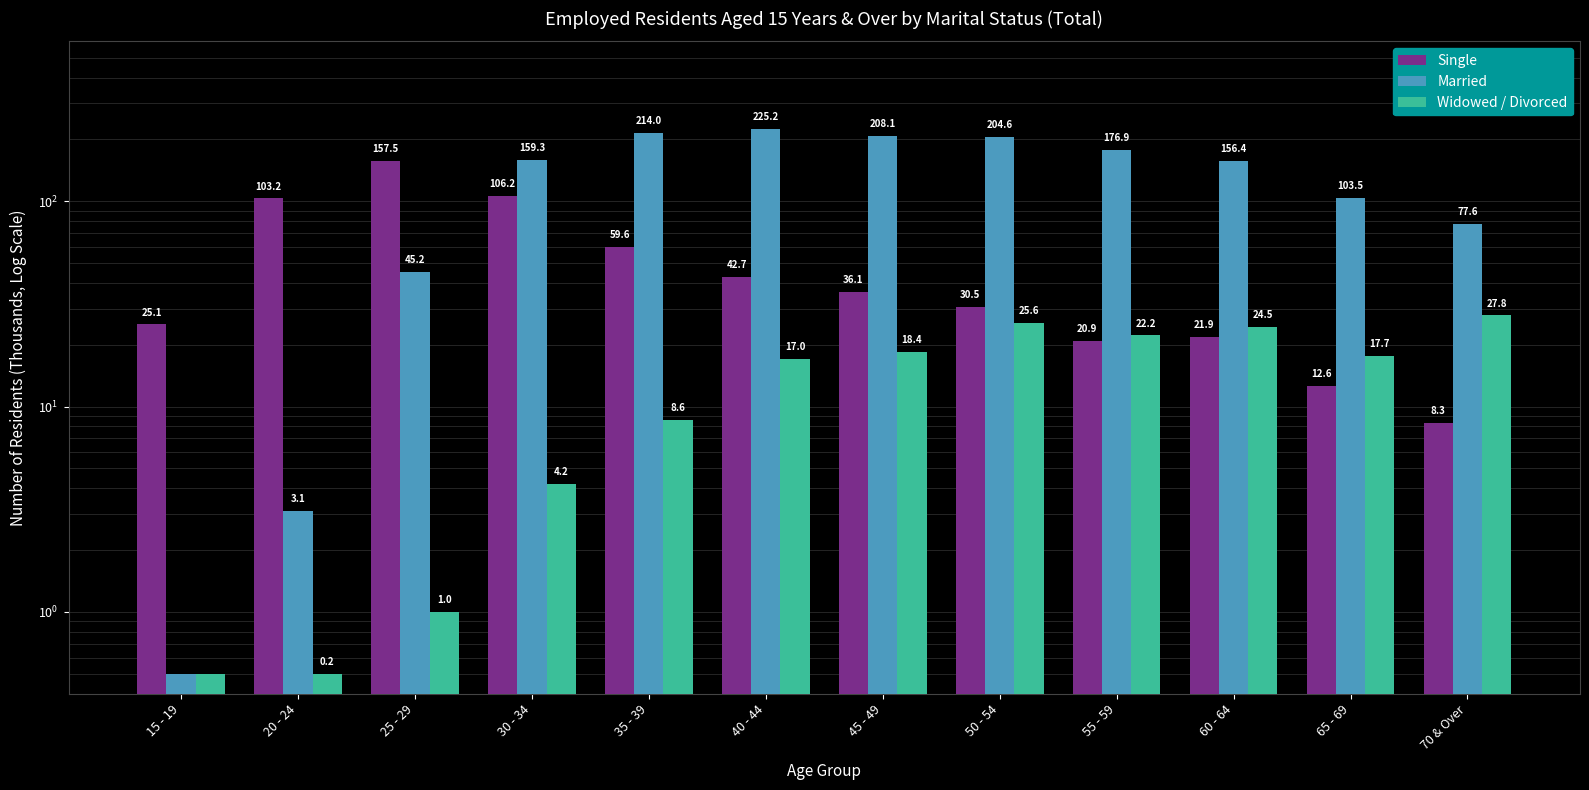

List the series in order of their peak value, highest first.

Married, Single, Widowed / Divorced